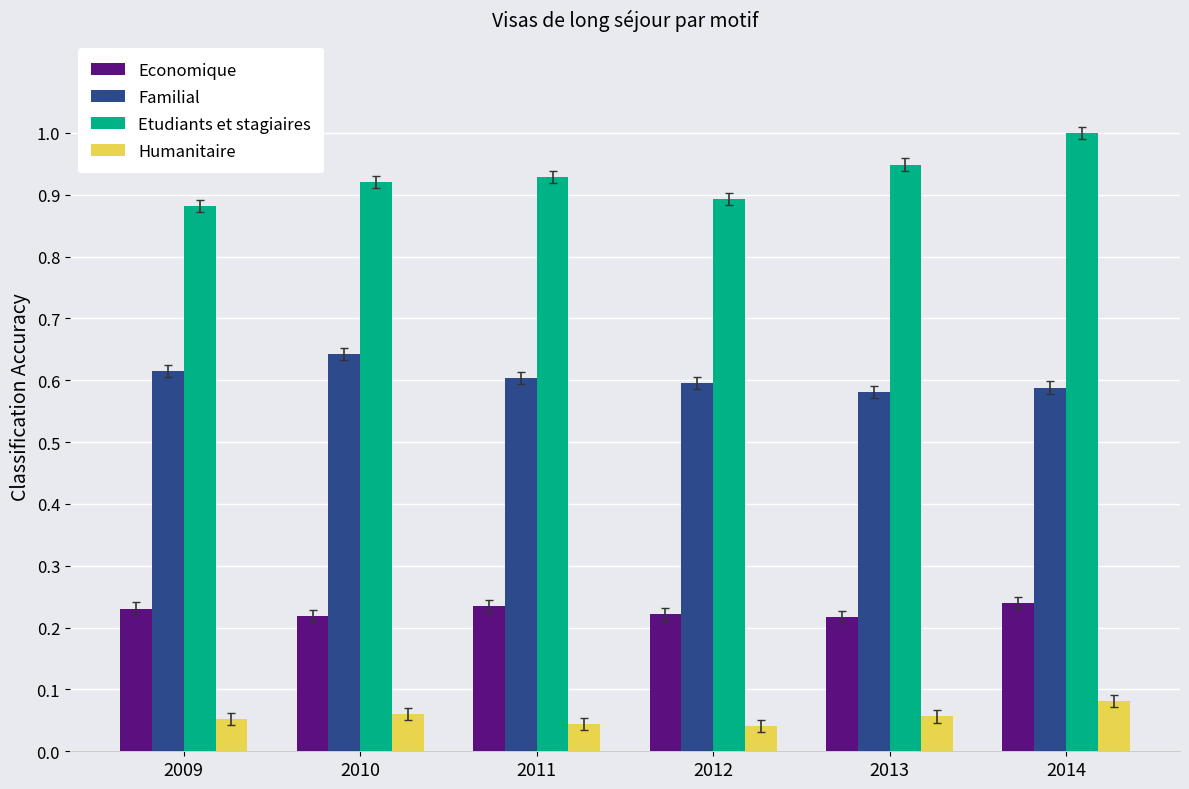

List the series in order of their peak value, highest first.

Etudiants et stagiaires, Familial, Economique, Humanitaire